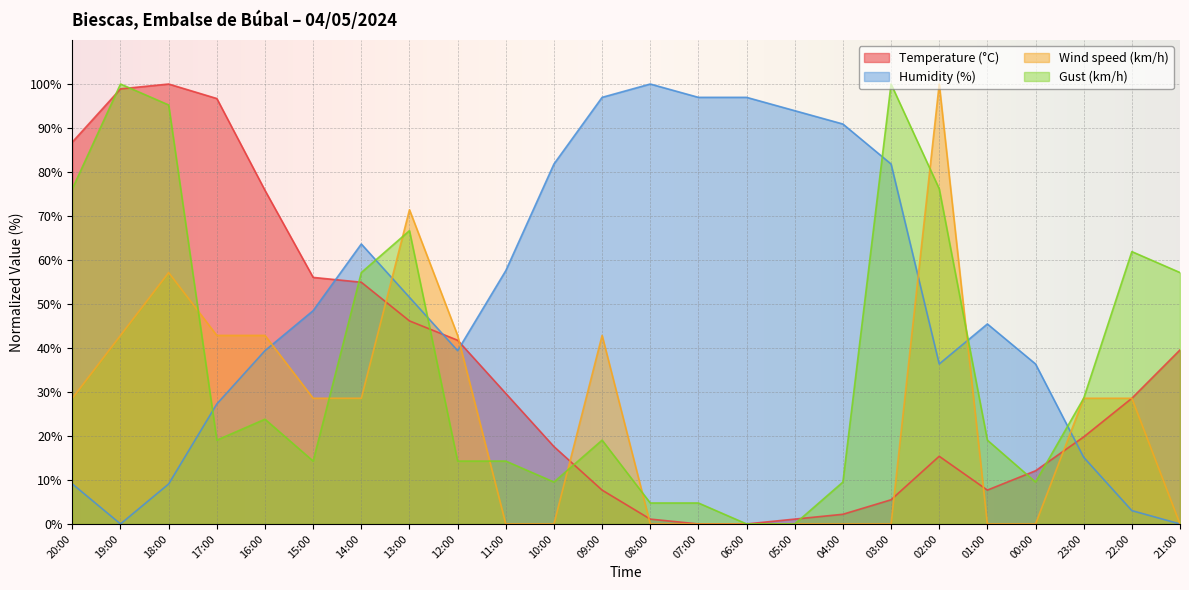

What is the difference between the highest and lowest values at 08:00?

100.0